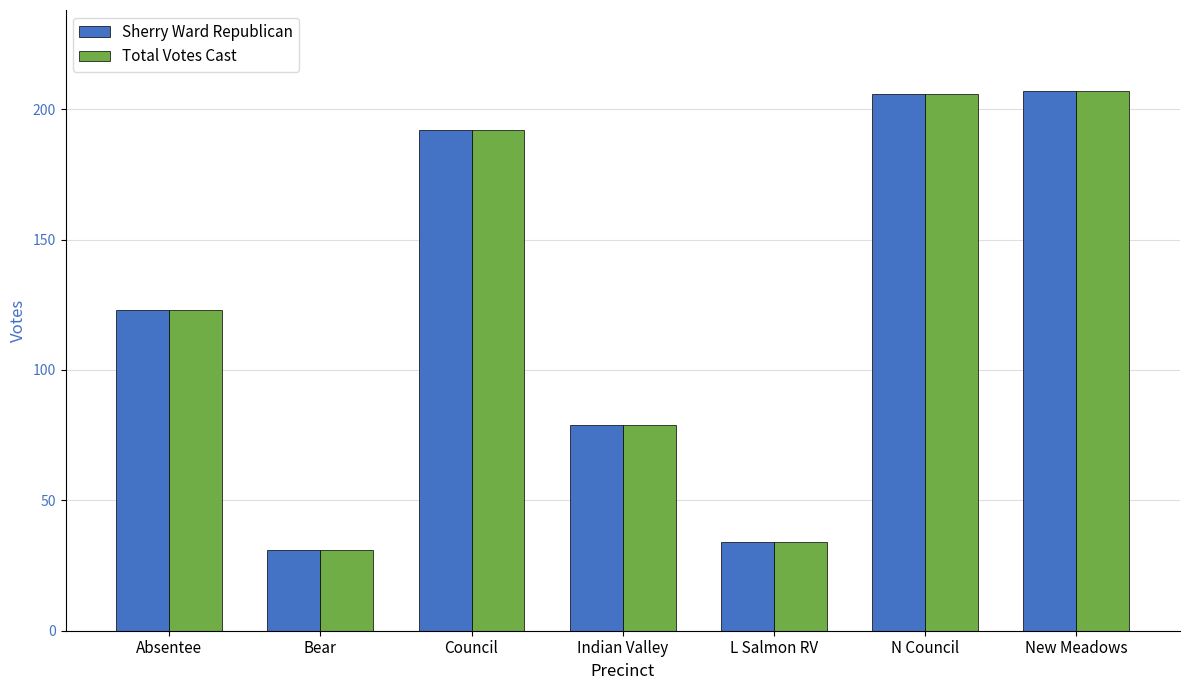

What is the label of the 2nd bar from the right?

N Council